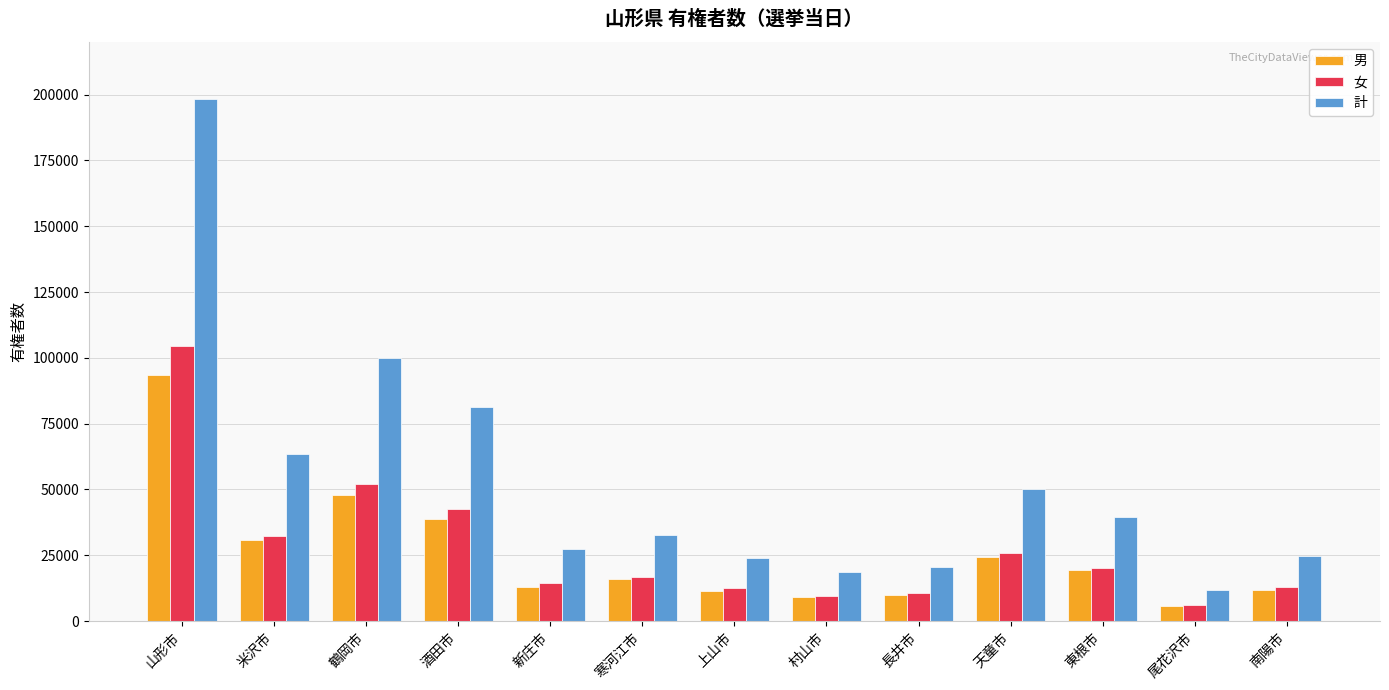

List the series in order of their peak value, highest first.

計, 女, 男